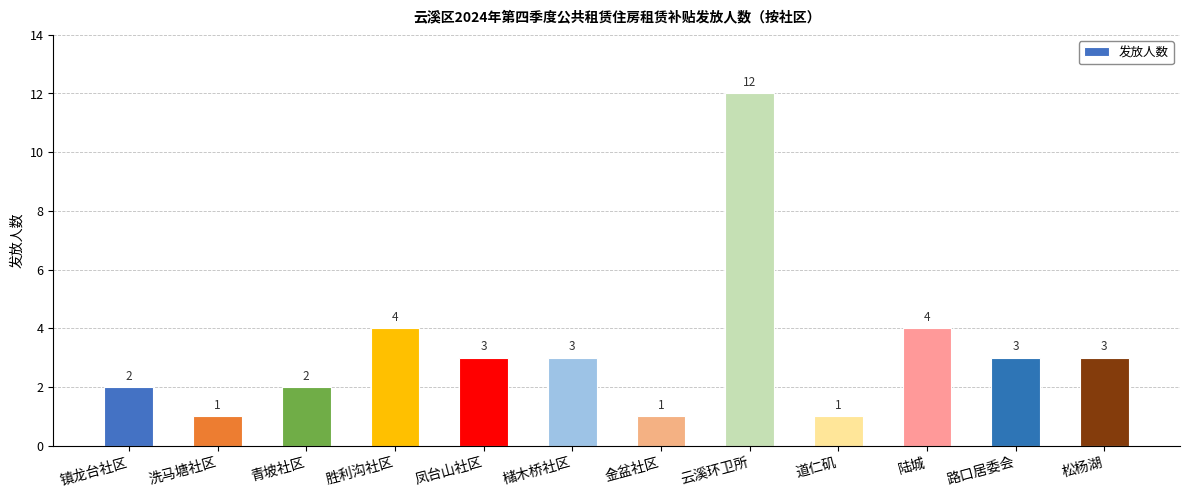

Is it true that the value at 胜利沟社区 is 4?

True